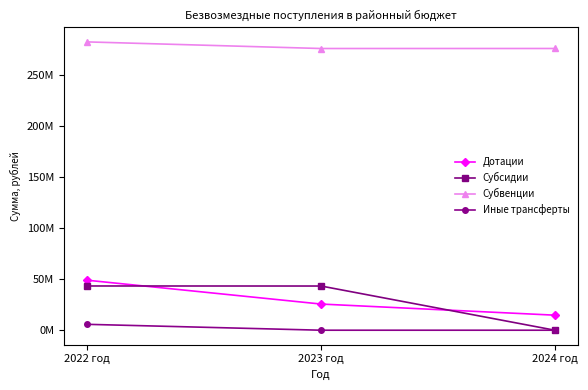

What is the total value across all series at 2024 год?

290604768.7